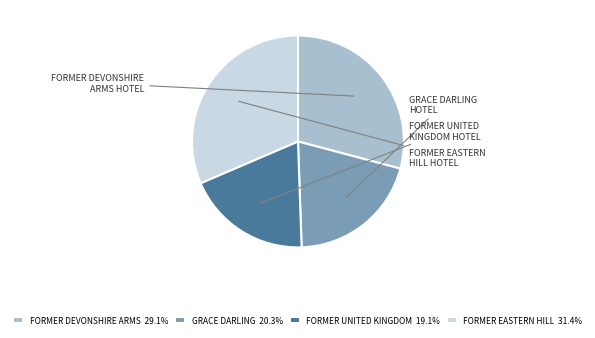

To the nearest percent, what percentage of the pie is FORMER EASTERN HILL HOTEL?

31%